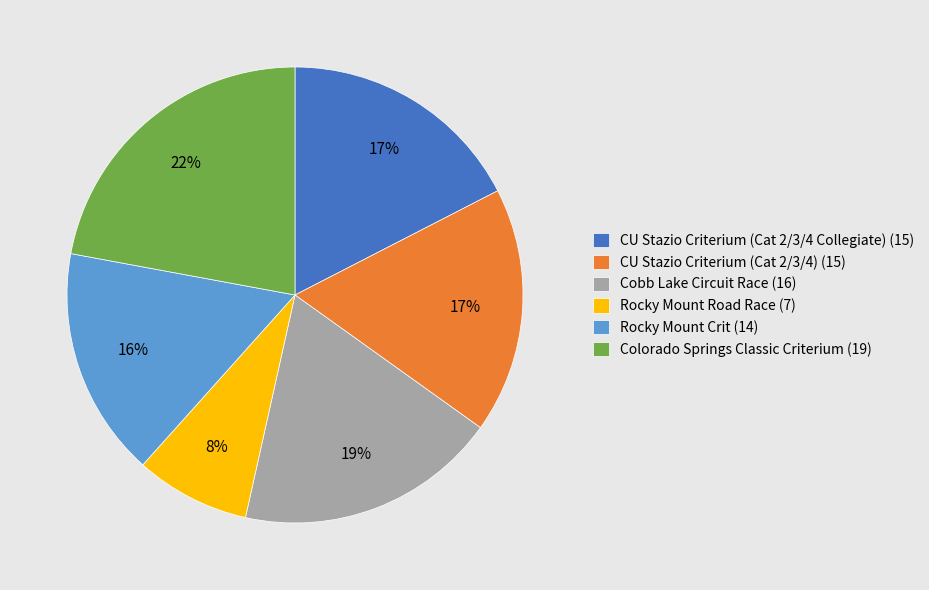

To the nearest percent, what is the difference between the largest and smallest slice percentages?

14%